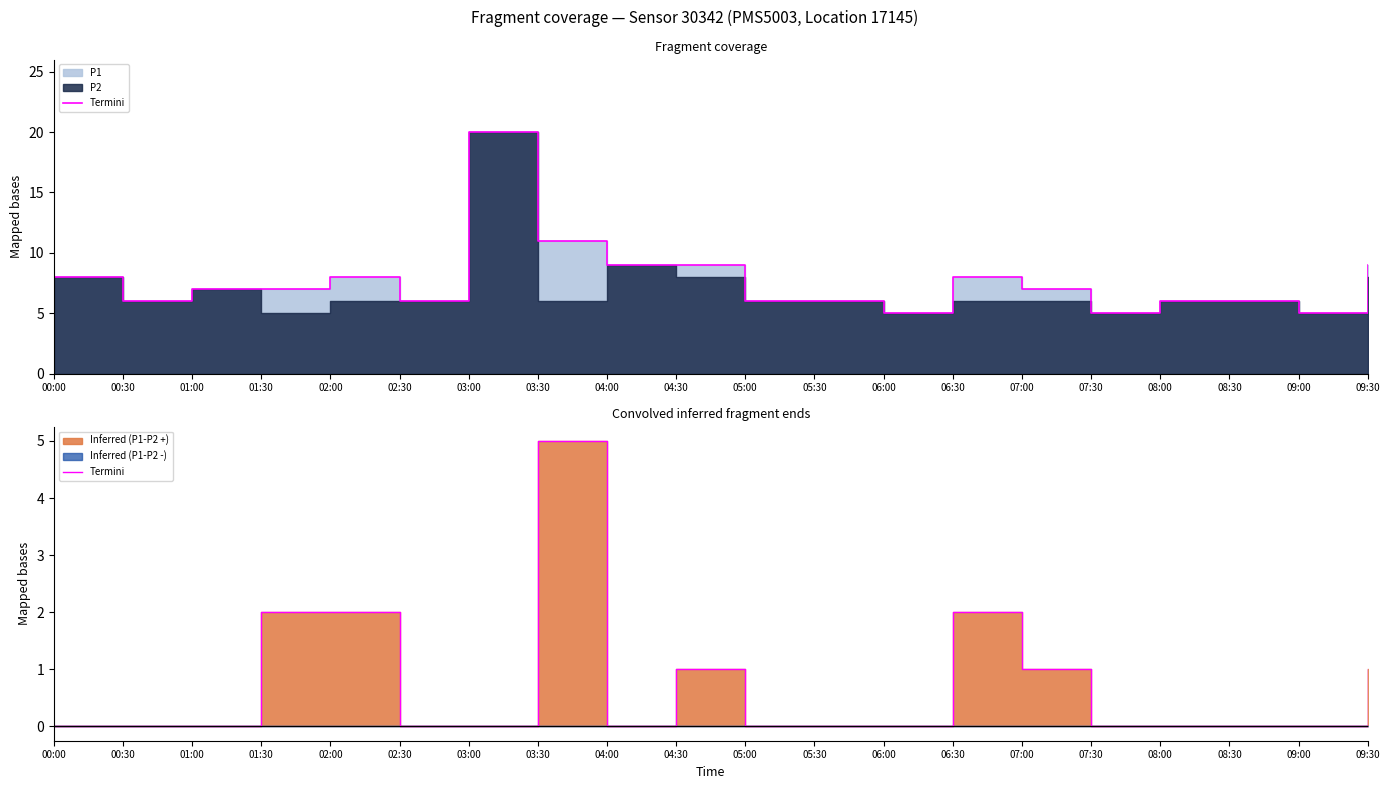

The value at 01:30 is 2. True or false?

True